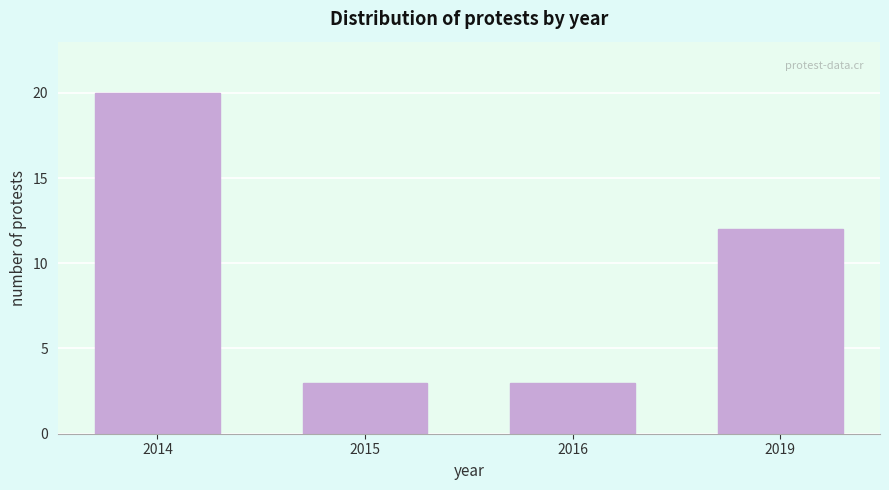

Reading right to left, what are all the values shown in this chart?

2019=12	2016=3	2015=3	2014=20